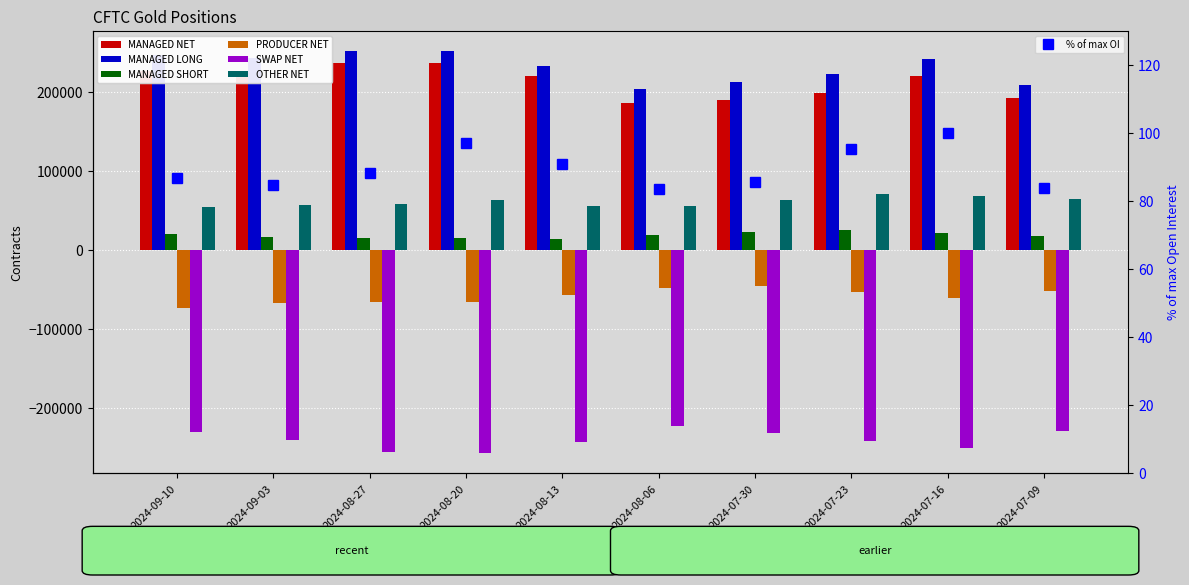

Rank the series at 2024-07-30 from lowest to highest value.

SWAP NET, PRODUCER NET, MANAGED SHORT, OTHER NET, MANAGED NET, MANAGED LONG